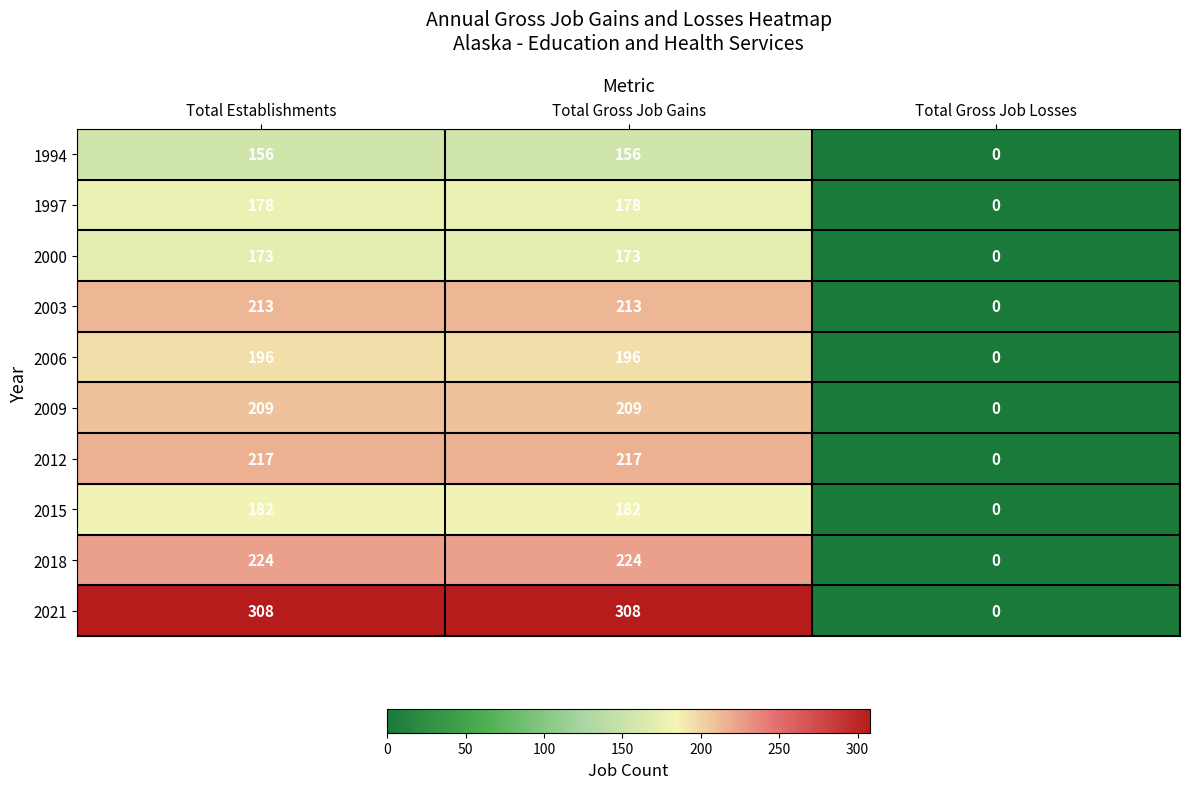

True or false: 2012 has a value of 0 at Total Gross Job Losses.

True